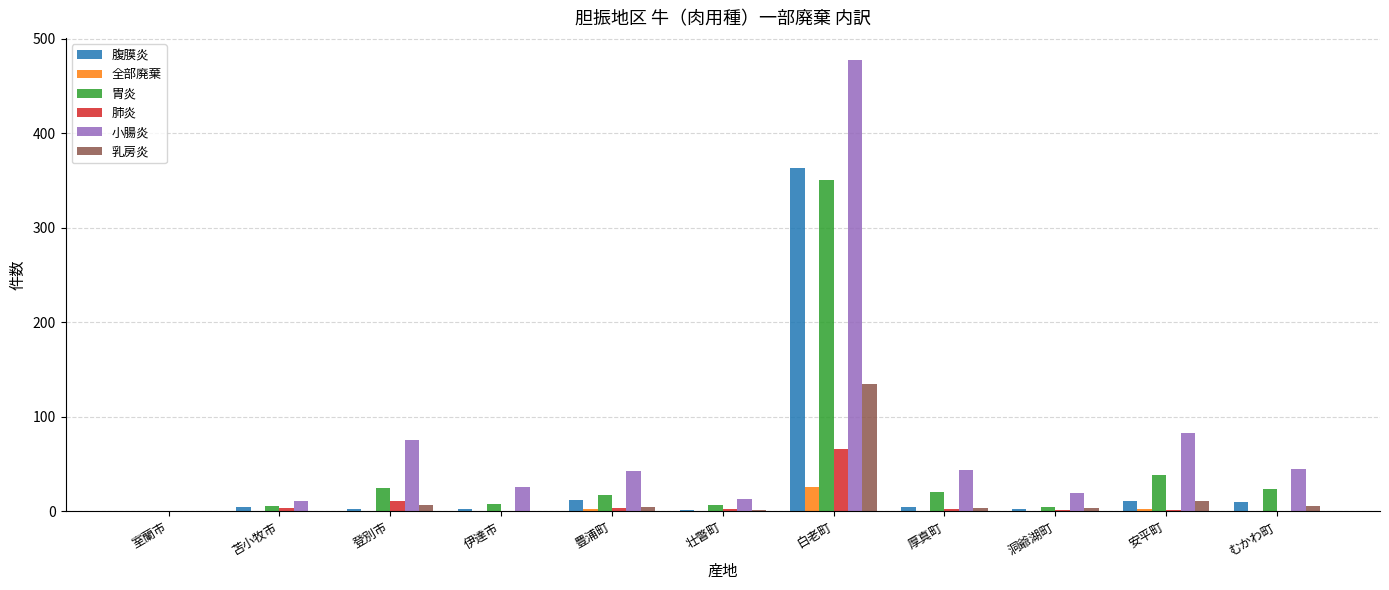

Which category has the highest value across all series?

白老町